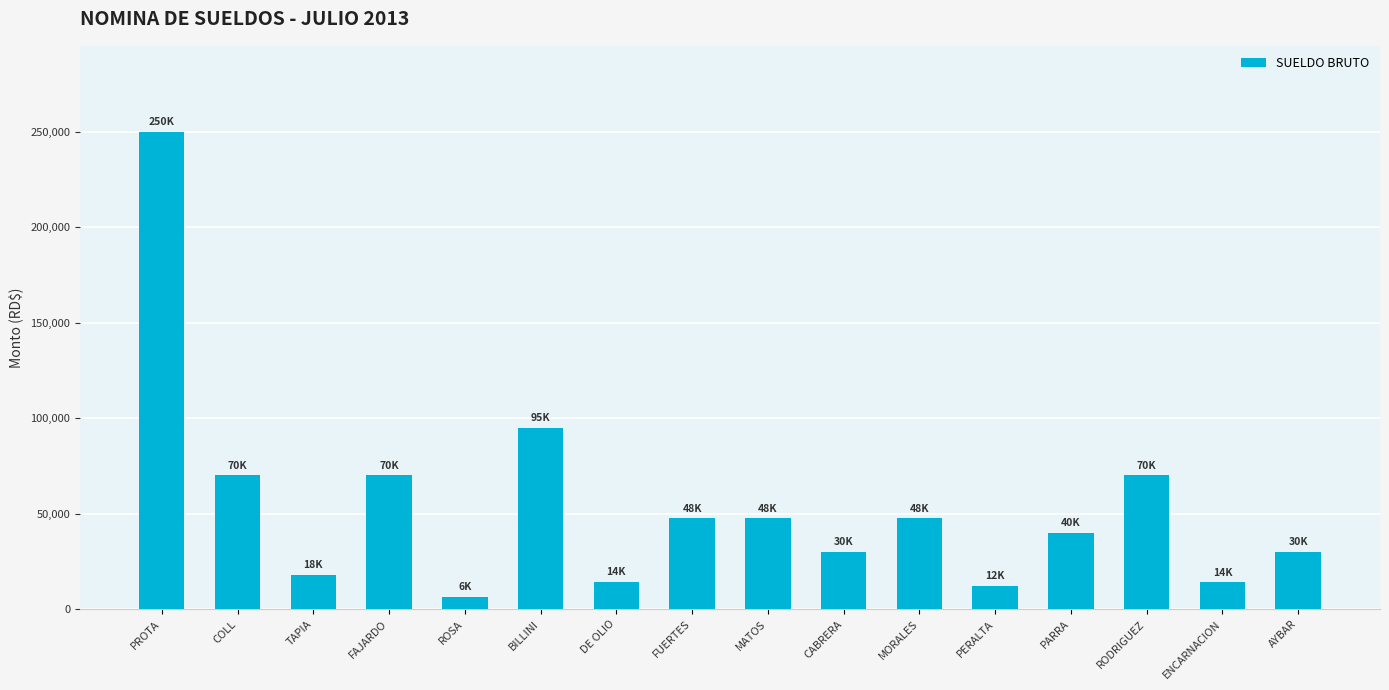

Which has a higher value, RODRIGUEZ or AYBAR?

RODRIGUEZ